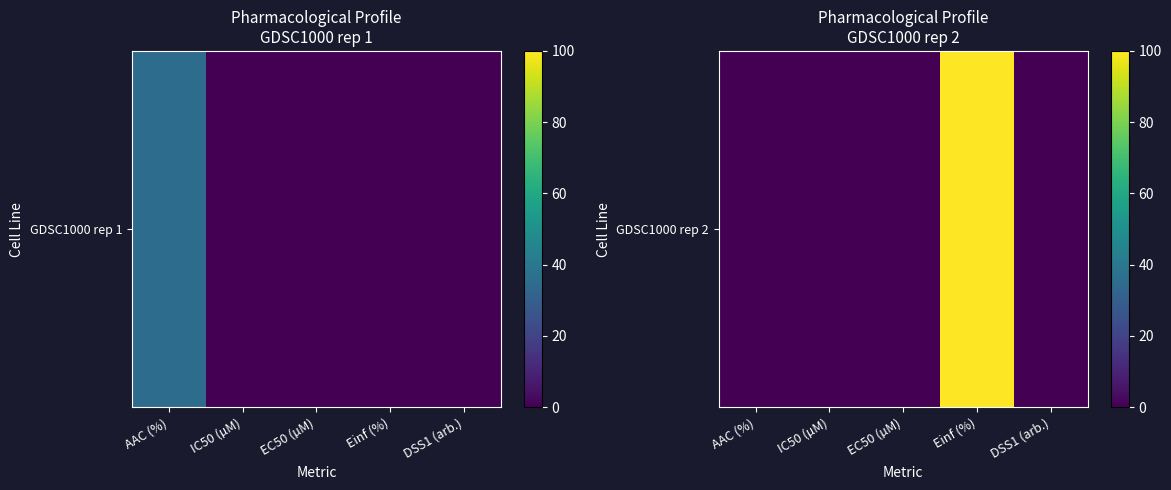

How many data points does each series have?

5